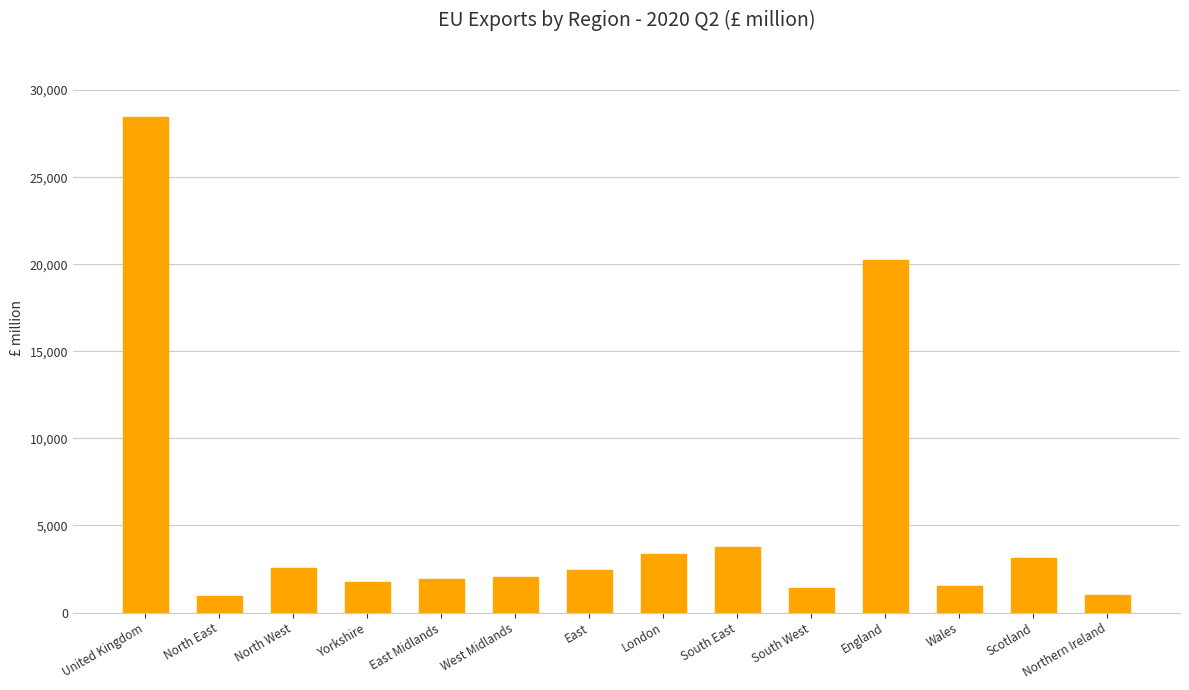

How many distinct data groups are displayed?

1